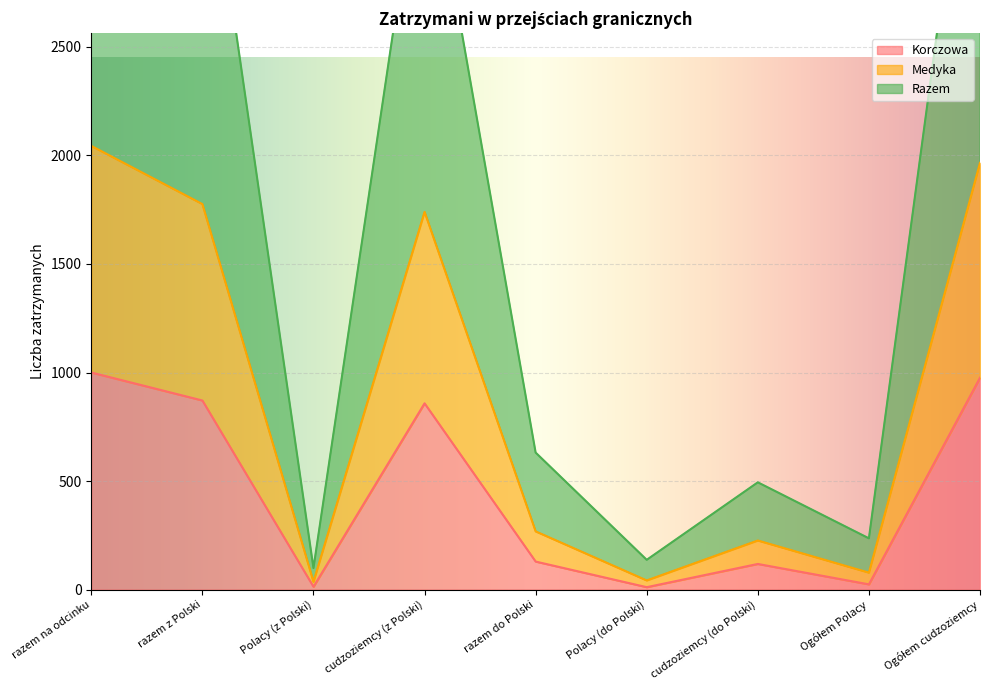

List the series in order of their peak value, highest first.

Razem, Medyka, Korczowa